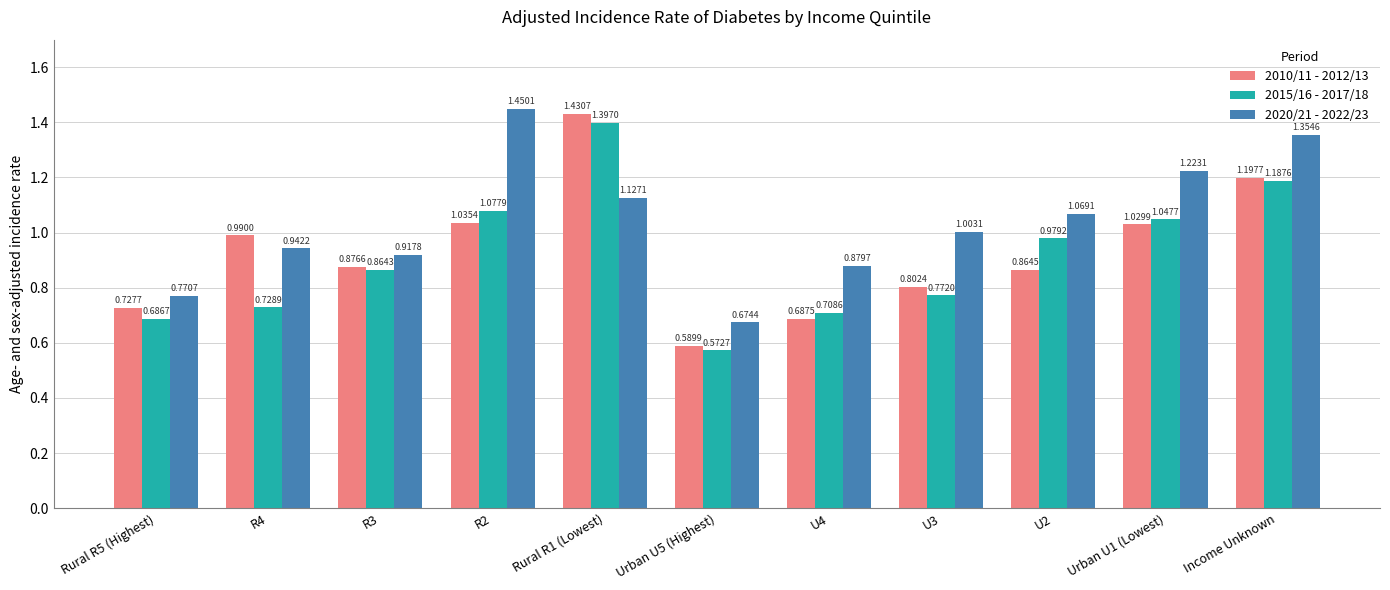

List the series in order of their peak value, highest first.

2020/21 - 2022/23, 2010/11 - 2012/13, 2015/16 - 2017/18